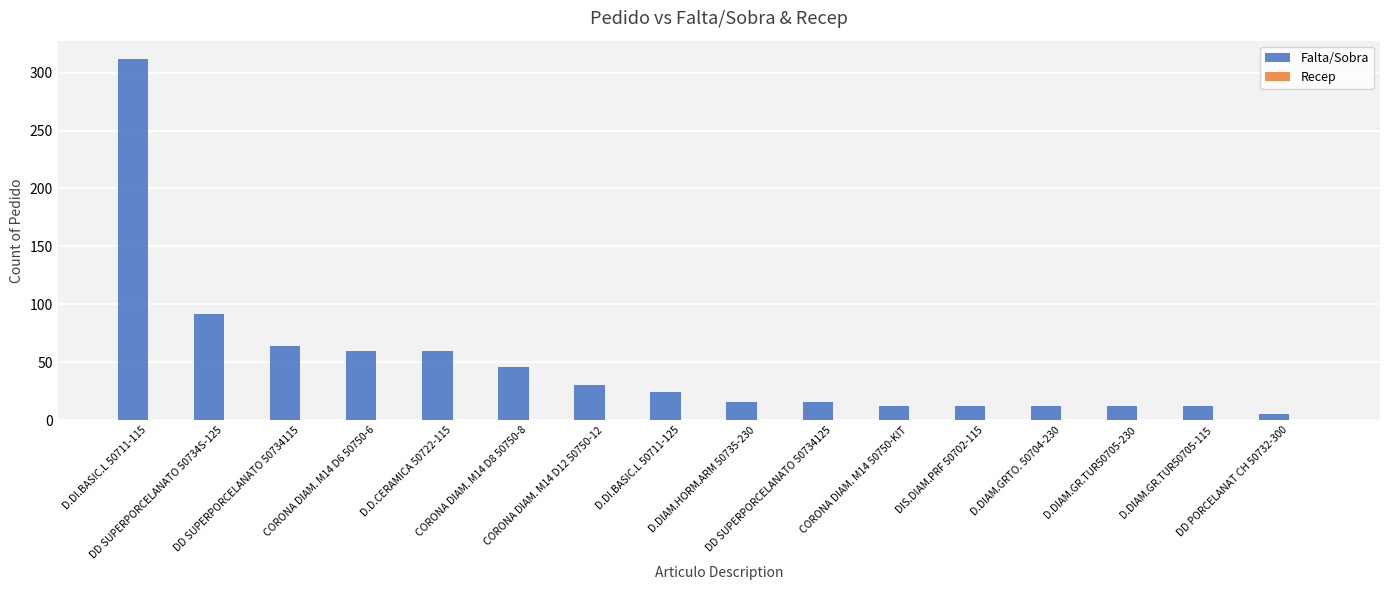

What is the average value?

49